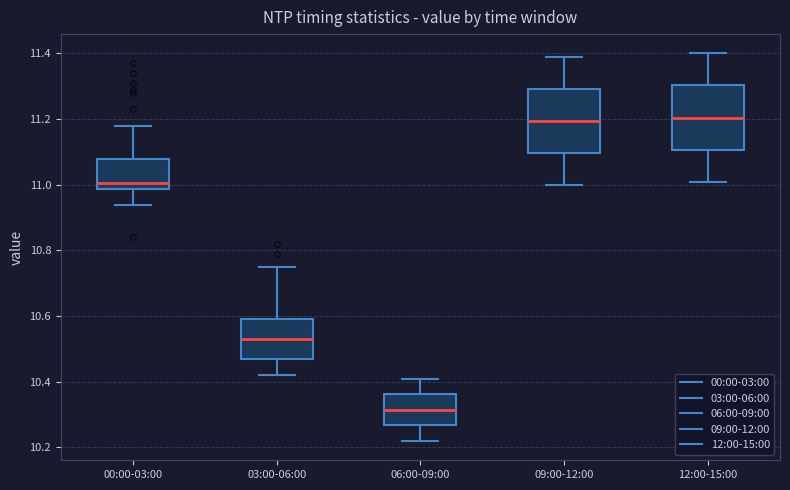

Reading left to right, read every box against the y-axis: the position of its median line, the range the box covers, and the ends of its whiskers. The values are not printed on the chart, so give them approximately, as read against the axis.

00:00-03:00: median 11.00, box 10.98 to 11.08, whiskers 10.94 to 11.18
03:00-06:00: median 10.54, box 10.48 to 10.60, whiskers 10.42 to 10.76
06:00-09:00: median 10.32, box 10.26 to 10.36, whiskers 10.22 to 10.42
09:00-12:00: median 11.20, box 11.10 to 11.30, whiskers 11.00 to 11.40
12:00-15:00: median 11.20, box 11.10 to 11.30, whiskers 11.02 to 11.40